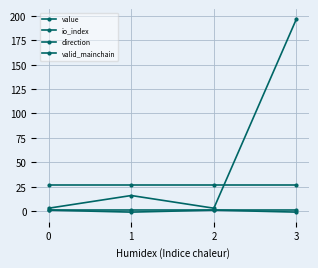

At which category is the sum across all series the highest?

3